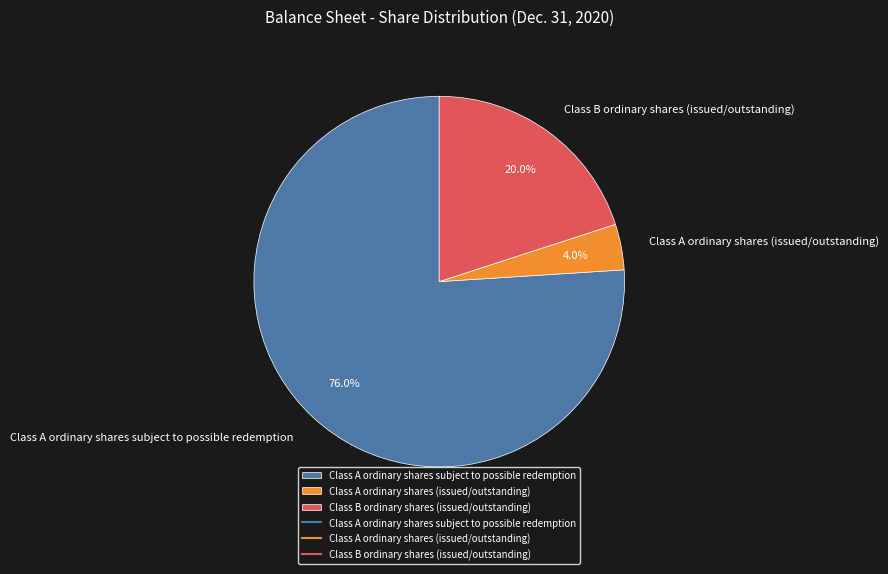

Which slice represents more than half of the pie?

Class A ordinary shares subject to possible redemption